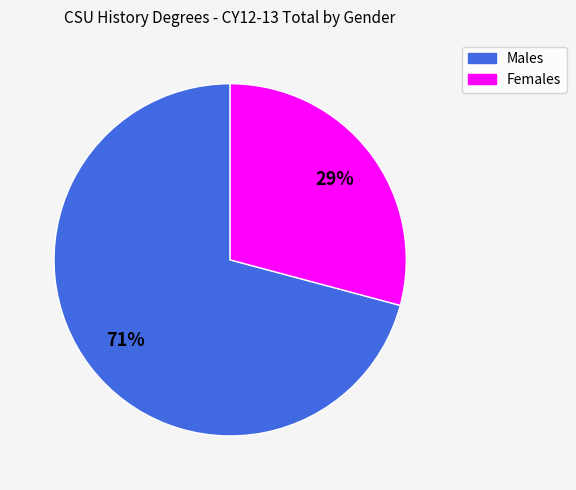

Is there a majority slice in this chart?

Yes